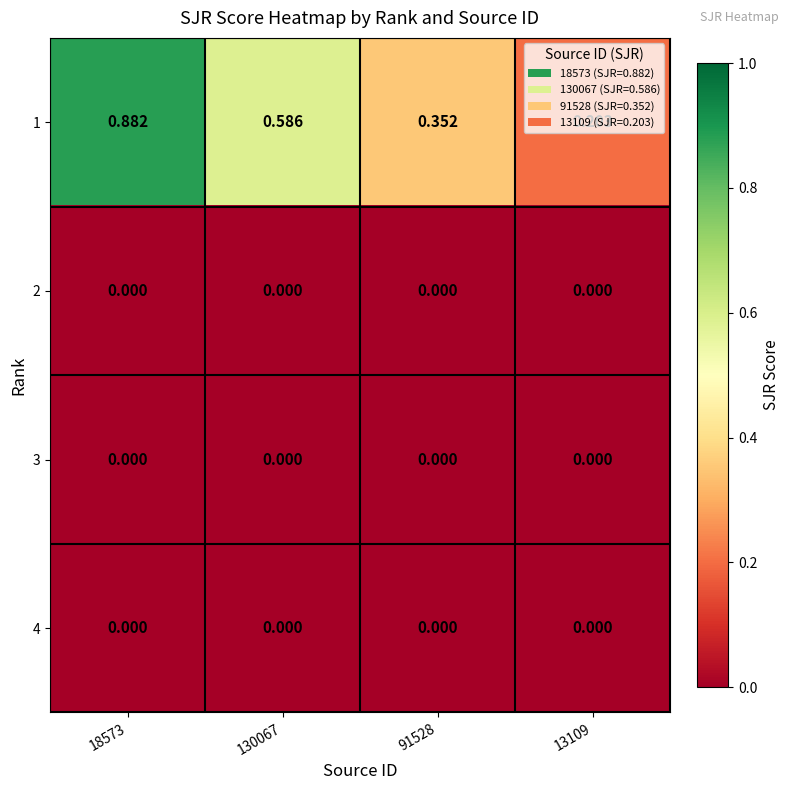

Is the value of 3 at 13109 greater than the value of 1 at 130067?

No